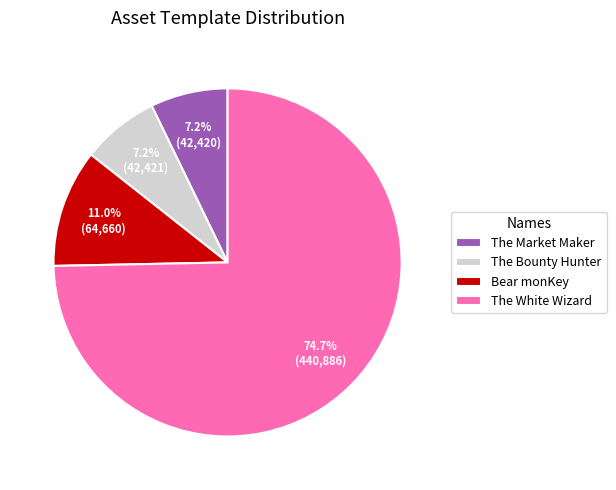

Is the sum of The Market Maker and The White Wizard greater than half?

Yes